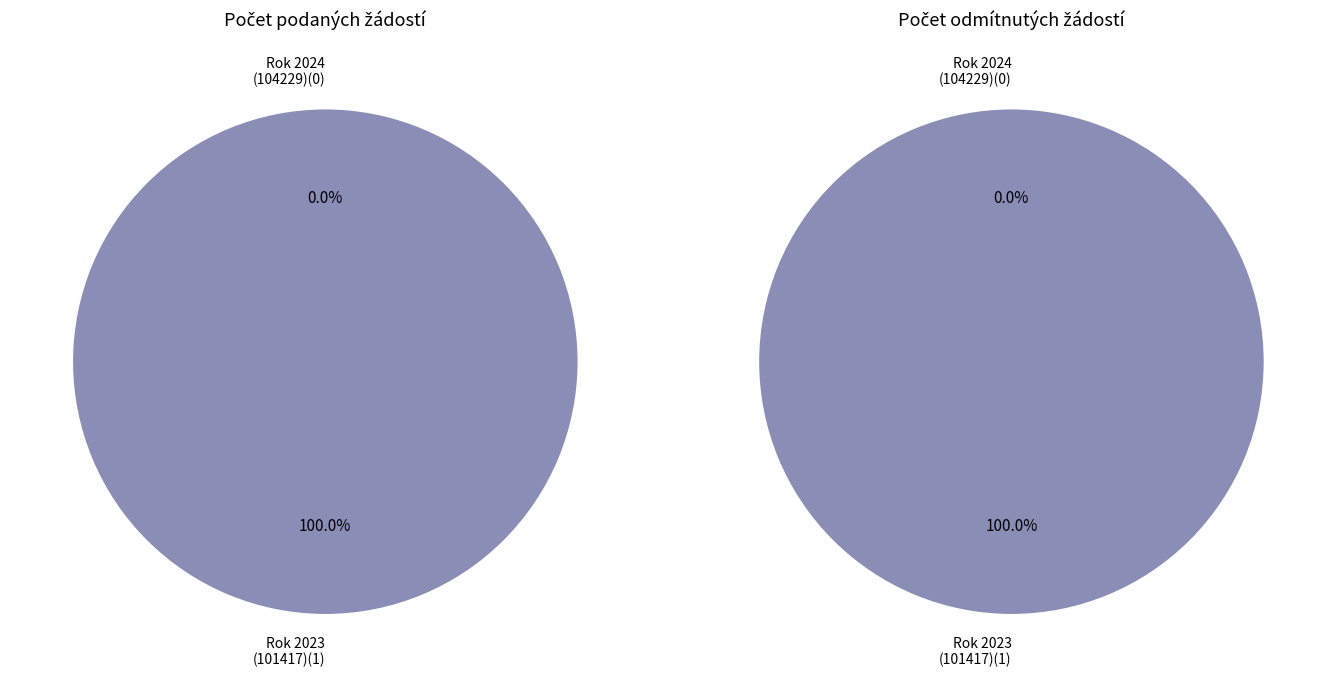

Which has a higher value, Rok 2024
(104229) or Rok 2023
(101417)?

Rok 2023
(101417)